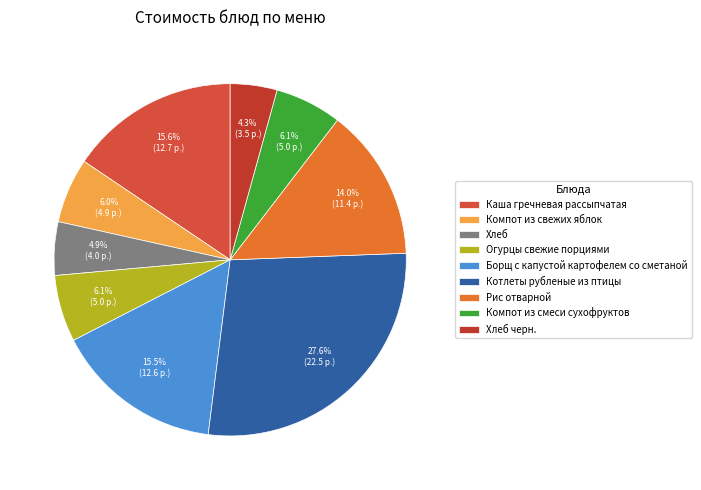

Rank the categories by value from lowest to highest.

Хлеб черн., Хлеб, Компот из свежих яблок, Огурцы свежие порциями, Компот из смеси сухофруктов, Рис отварной, Борщ с капустой картофелем со сметаной, Каша гречневая рассыпчатая, Котлеты рубленые из птицы